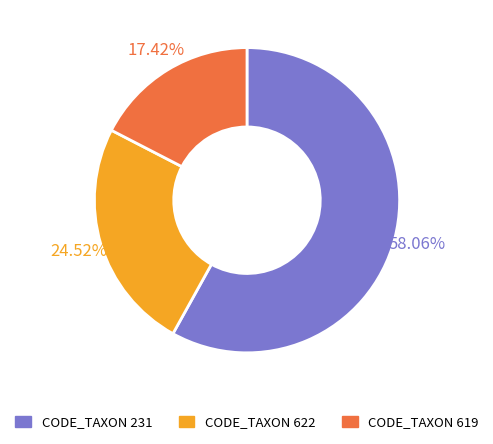

Is there any slice that represents more than half of the pie?

Yes